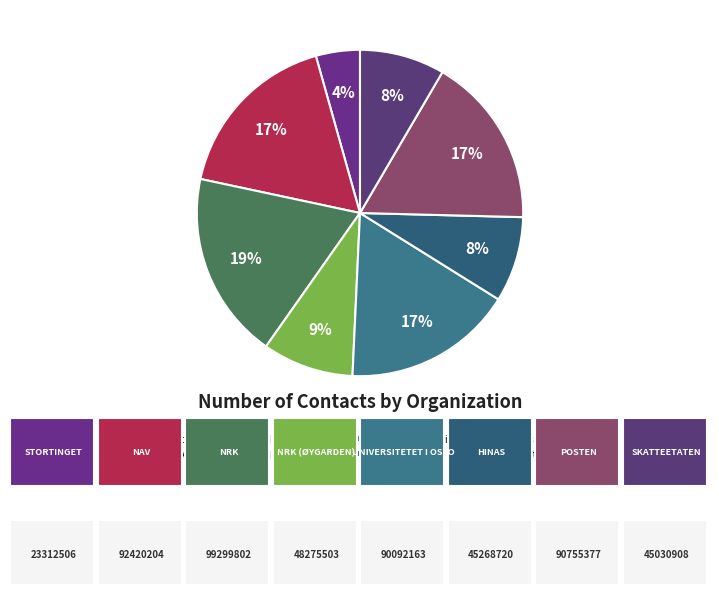

What is the change in value from Hinas to Skatteetaten?

-237812